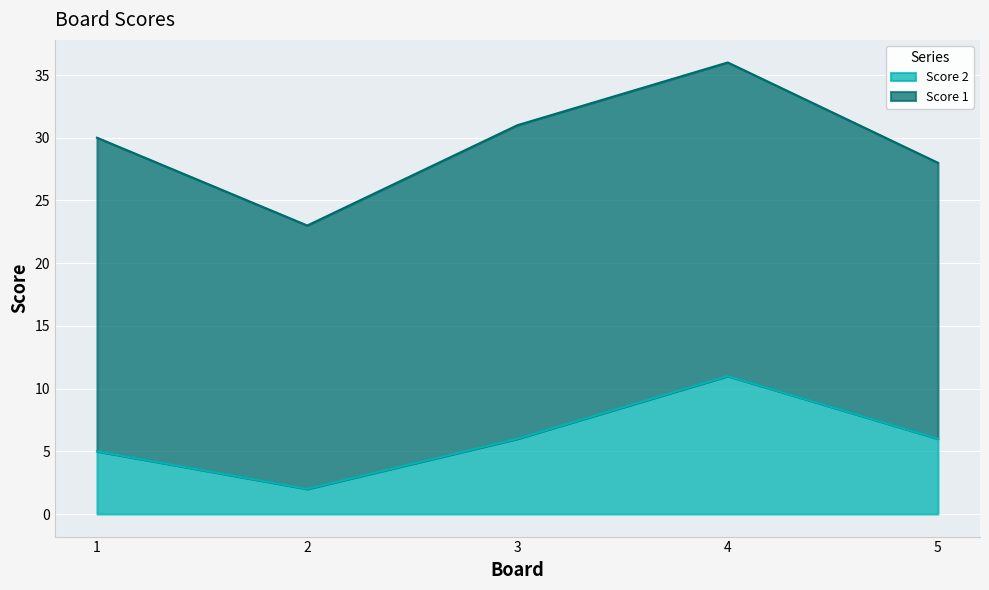

What is the sum of the values at 3 and 4?

17